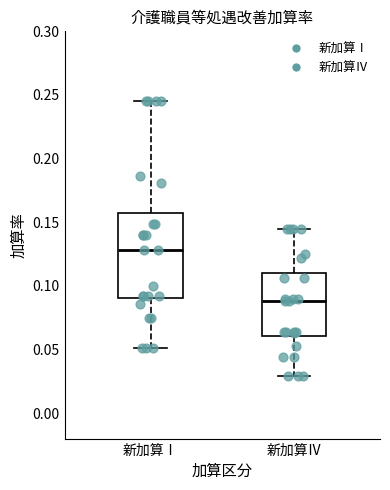

Reading left to right, read every box against the y-axis: the position of its median line, the range the box covers, and the ends of its whiskers. The values are not printed on the chart, so give them approximately, as read against the axis.

新加算Ⅰ: median 0.130, box 0.090 to 0.155, whiskers 0.050 to 0.245
新加算Ⅳ: median 0.090, box 0.060 to 0.110, whiskers 0.030 to 0.145